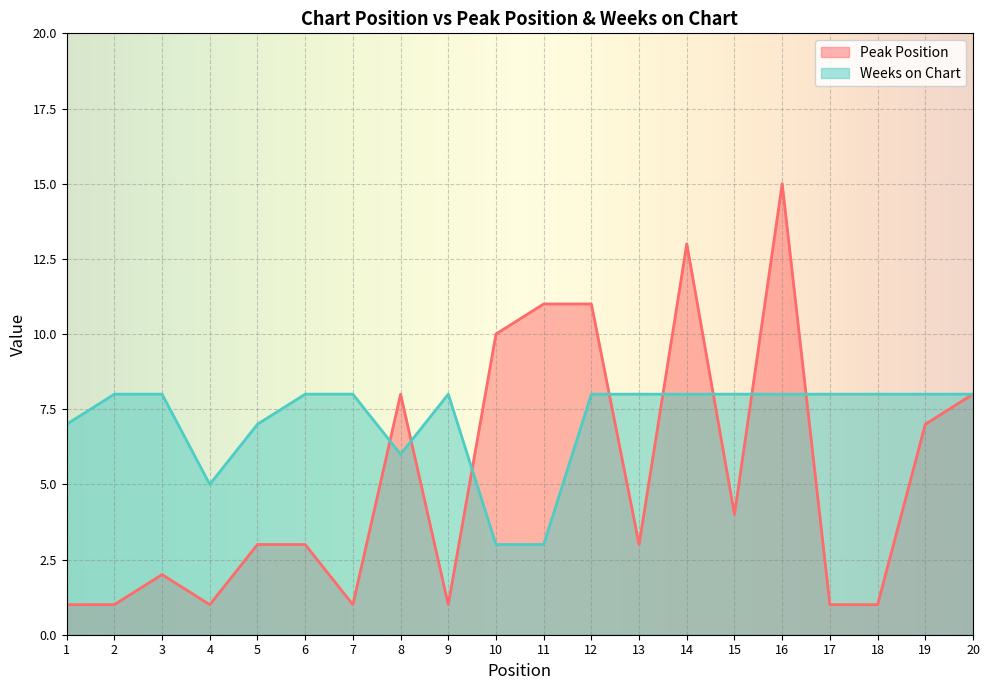

Where is the first local maximum for Weeks on Chart?

9